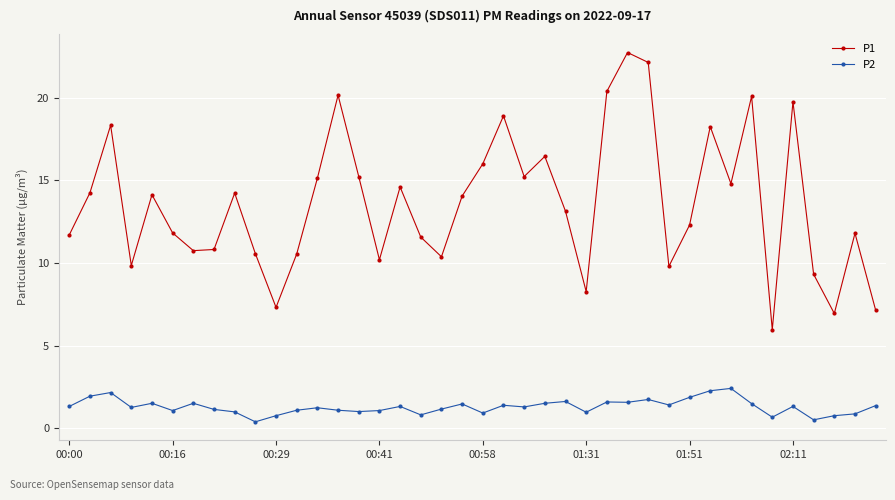

Which series has the widest spread of values?

P1